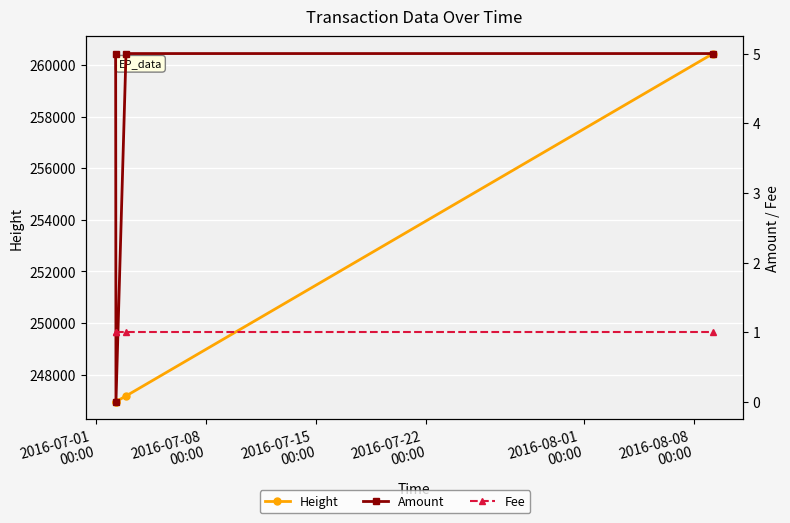

What is the value of the Fee point at the 4th from the left?

1